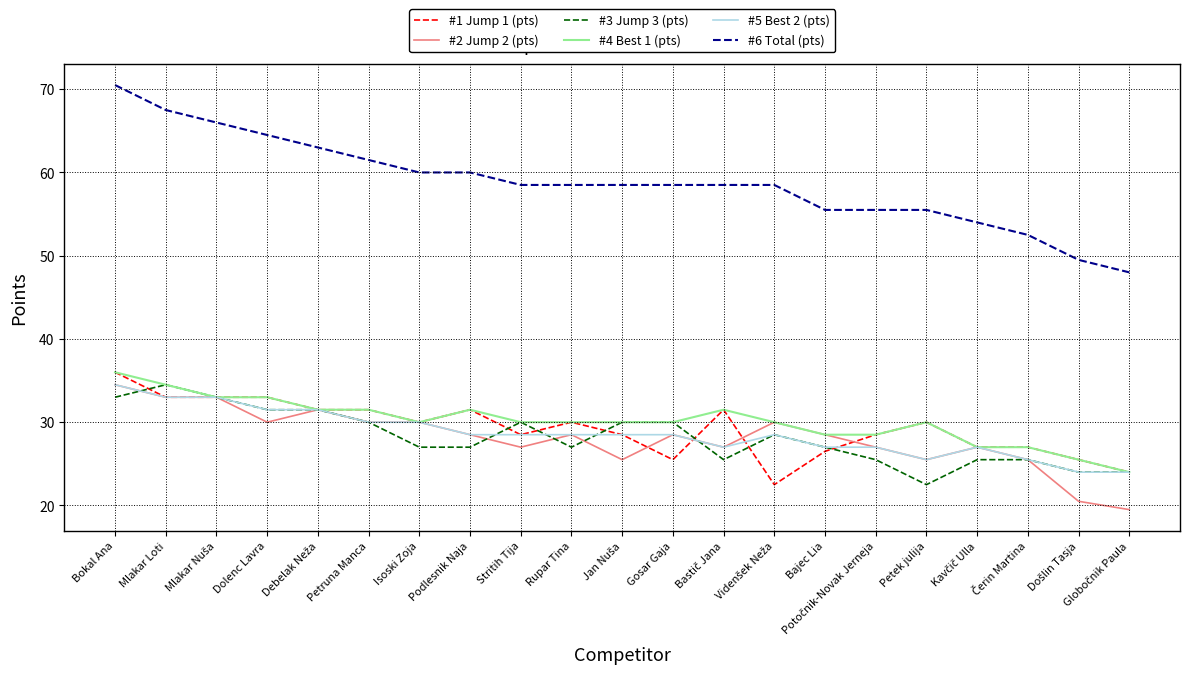

At which category is the sum across all series the highest?

Bokal Ana